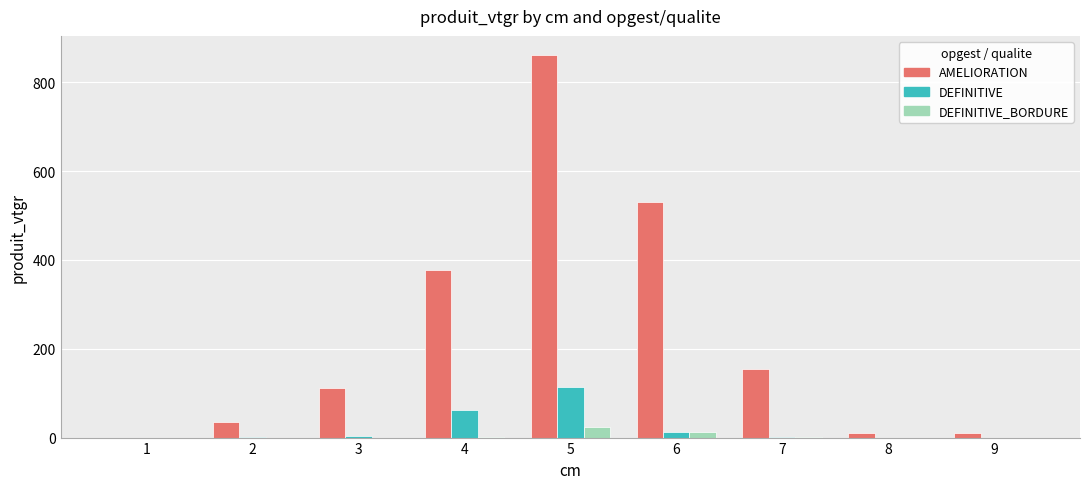

What is the sum of all DEFINITIVE_BORDURE values?

41.4